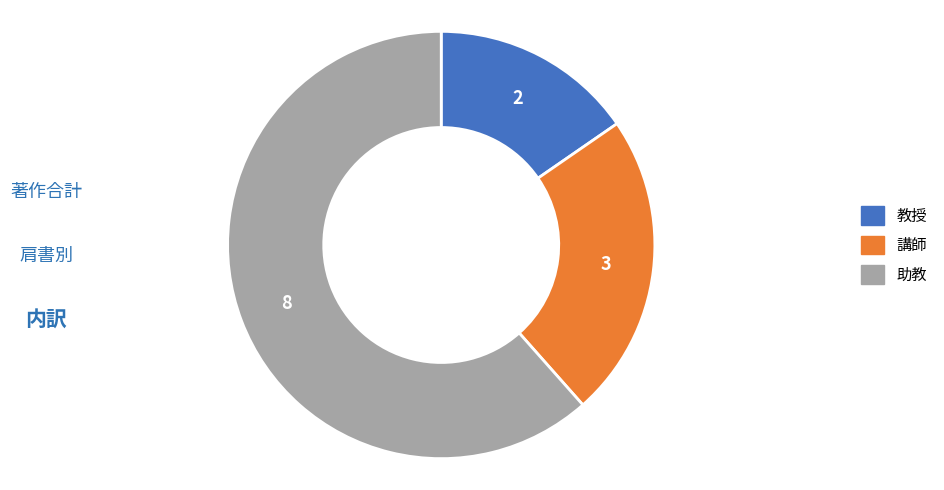

What is the ratio of the value at 助教 to the value at 講師?

2.7